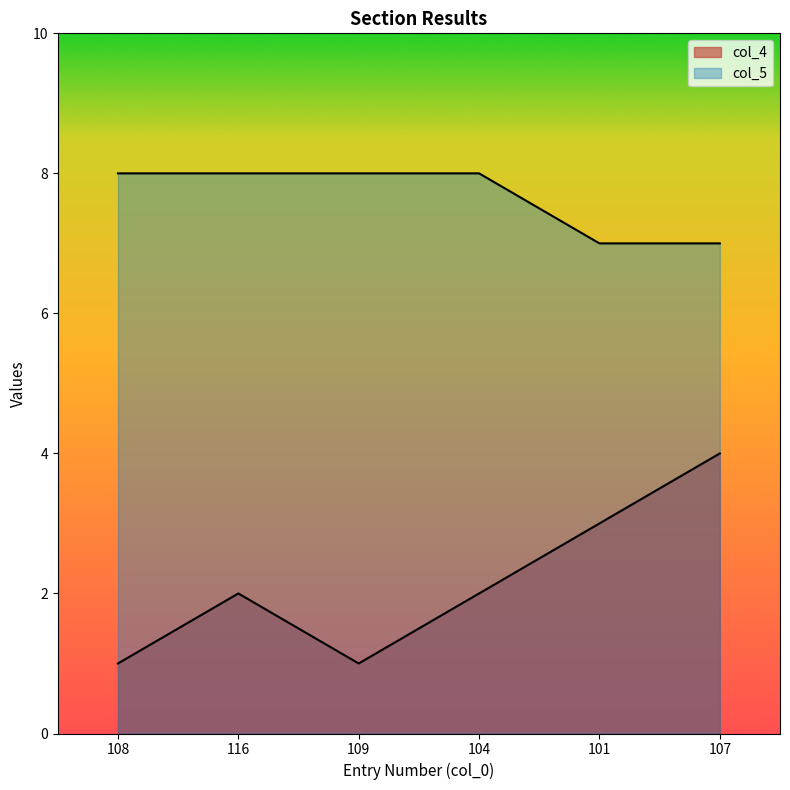

At which category is the sum across all series the highest?

107